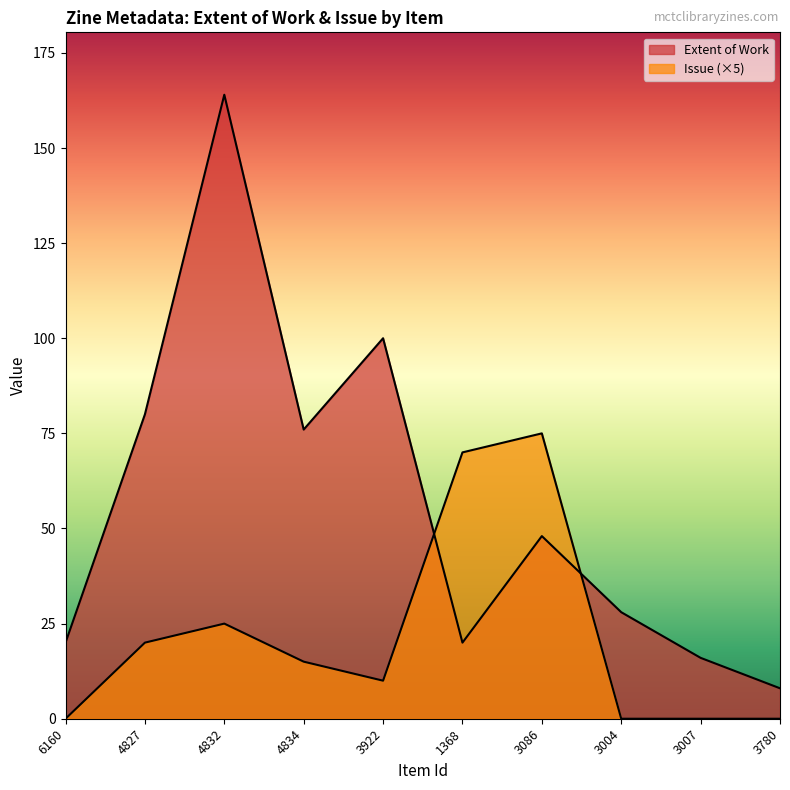

At which category does Issue reach its first local valley?

3922